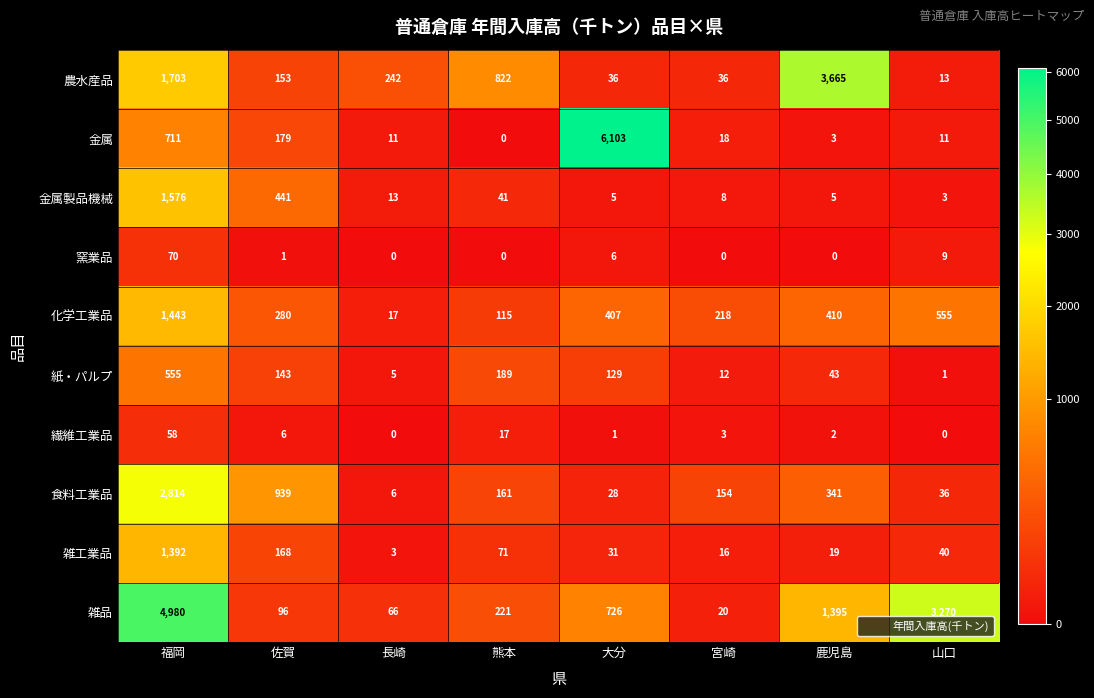

Rank the series by their maximum value, from lowest to highest.

繊維工業品, 窯業品, 紙・パルプ, 雑工業品, 化学工業品, 金属製品機械, 食料工業品, 農水産品, 雑品, 金属